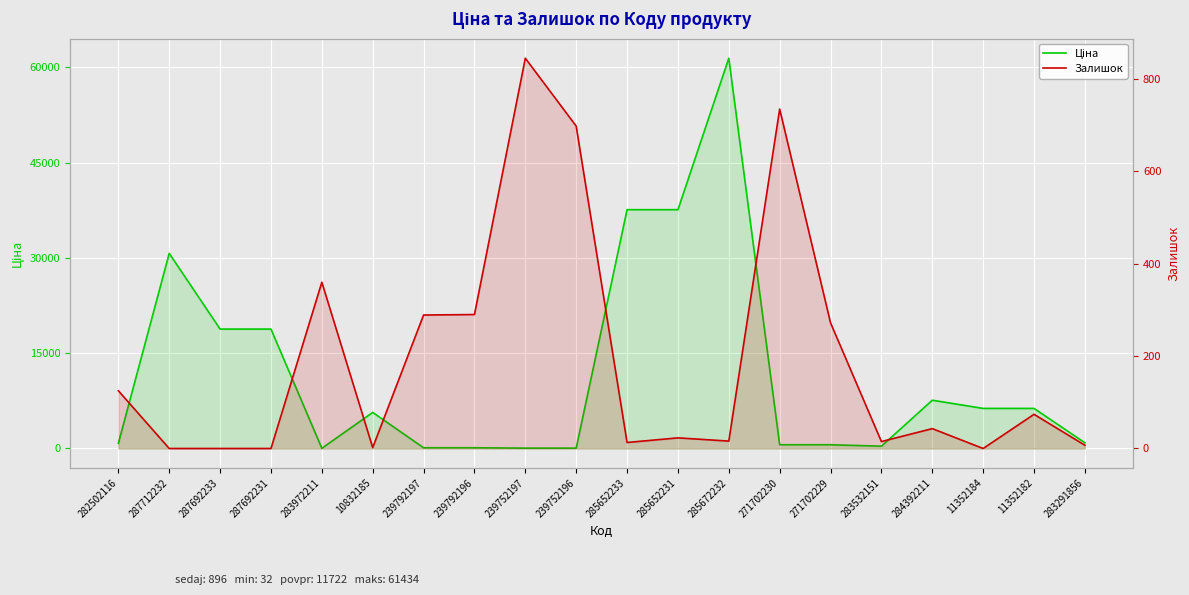

Is the value of Ціна at 283972211 greater than the value of Залишок at 283291856?

Yes